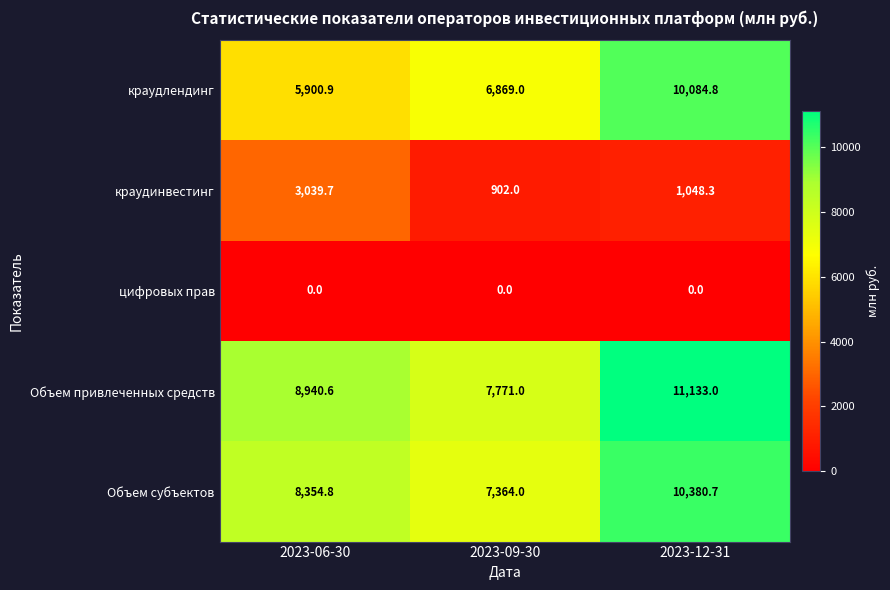

Reading left to right, what are all the values shown in this chart?

краудлендинг: 5900.9	6869.0	10084.8
краудинвестинг: 3039.7	902.0	1048.3
цифровых прав: 0.0	0.0	0.0
Объем привлеченных средств: 8940.6	7771.0	11133.0
Объем субъектов: 8354.8	7364.0	10380.7